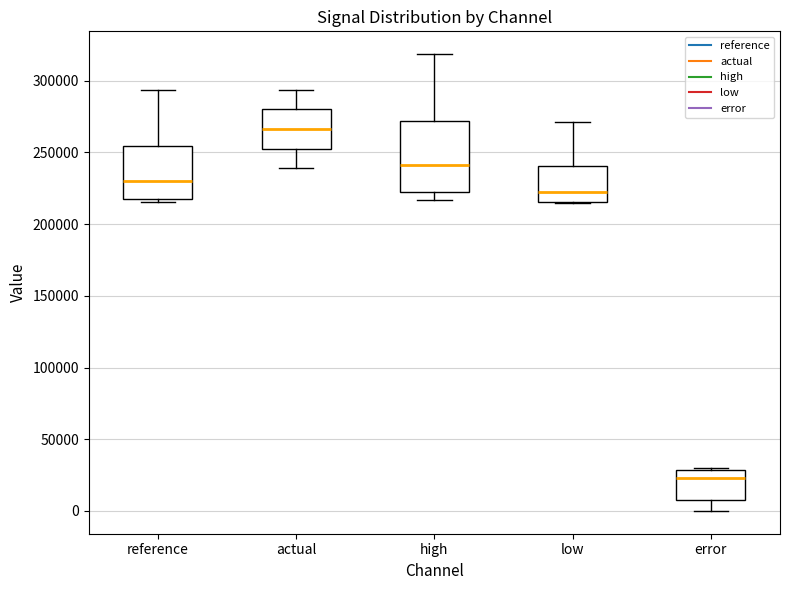

Where is the upper edge of the box for error on the y-axis? The values are not printed on the chart, so give them approximately, as read against the axis.

30000